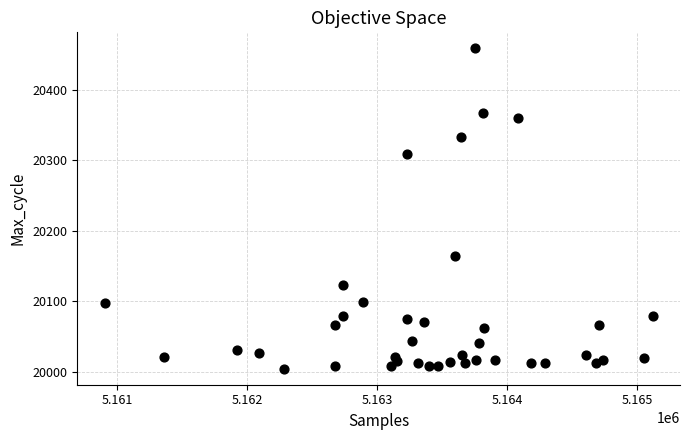

What Y value in the scatter plot is closest to 20231?

20164